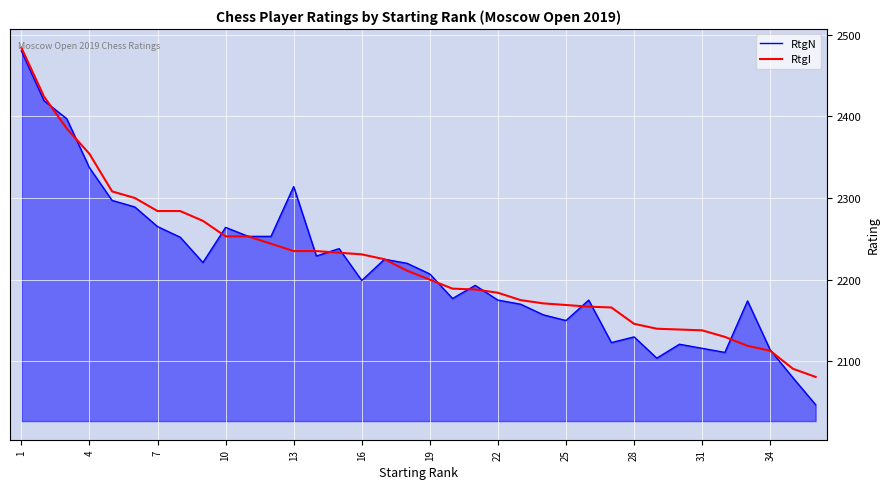

What is the maximum value for RtgI?

2484